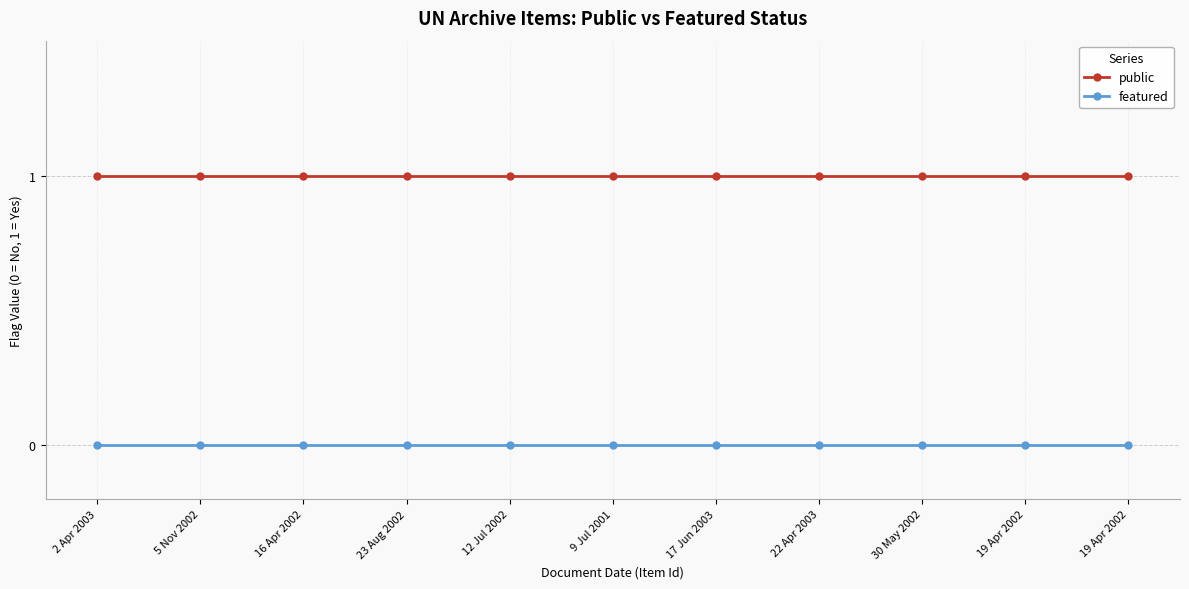

How many lines are shown in the chart?

2